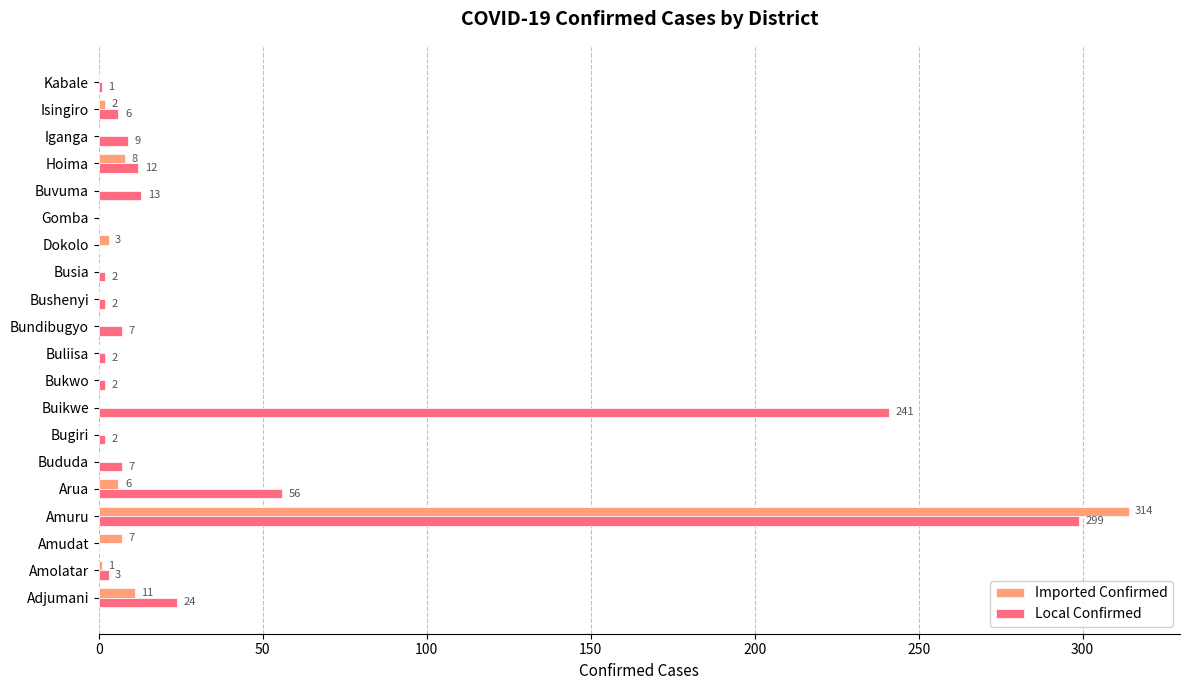

Is it true that Imported Confirmed equals -108 at Bushenyi?

False